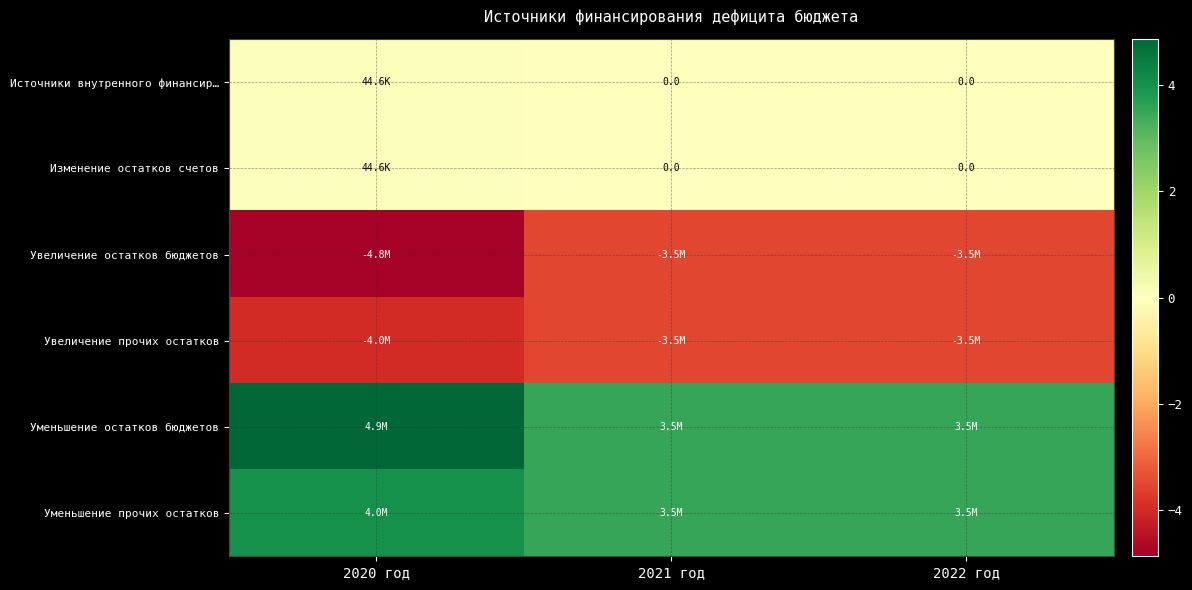

What is the smallest value displayed?

-4816662.5